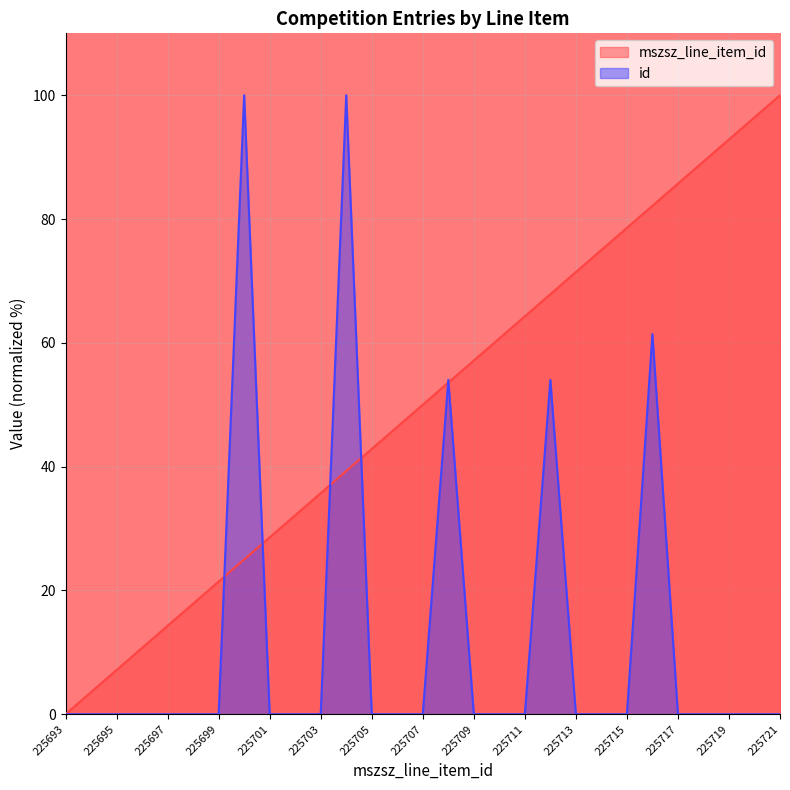

The value of mszsz_line_item_id at 225702 is 32.1. True or false?

True